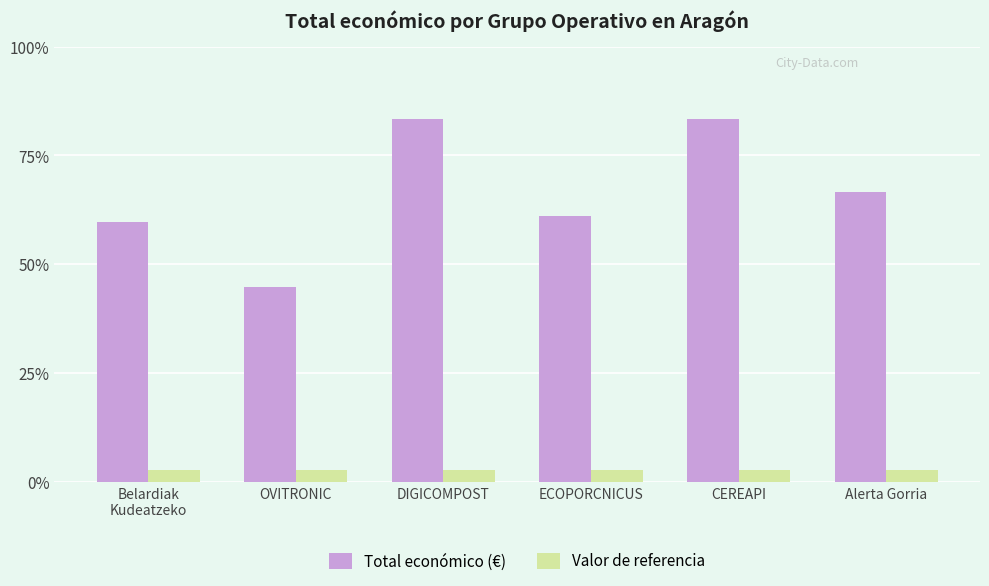

Rank the series by their average value, from highest to lowest.

Total económico (€), Valor de referencia